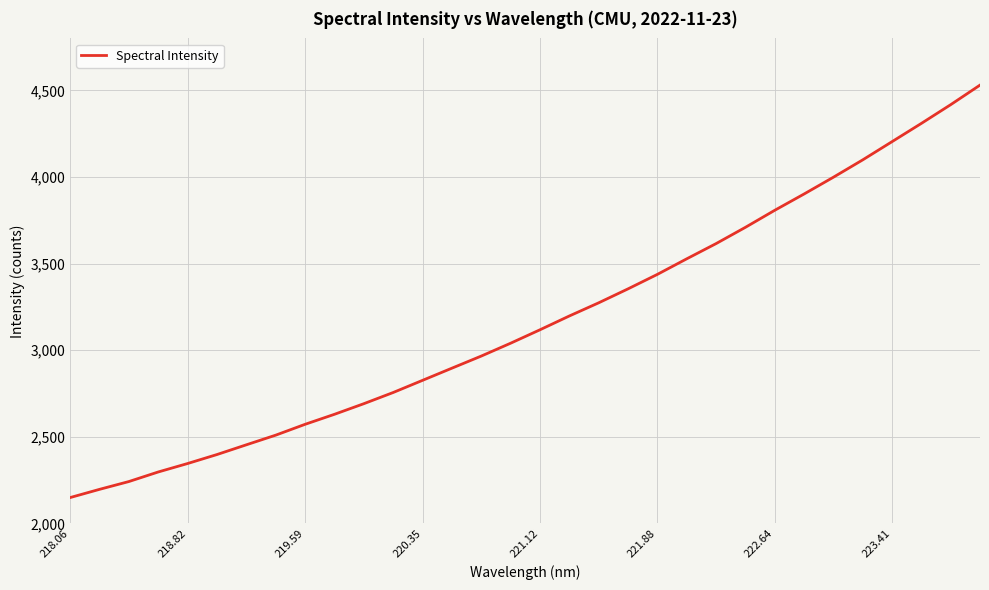

What is the smallest value displayed?

2149.3